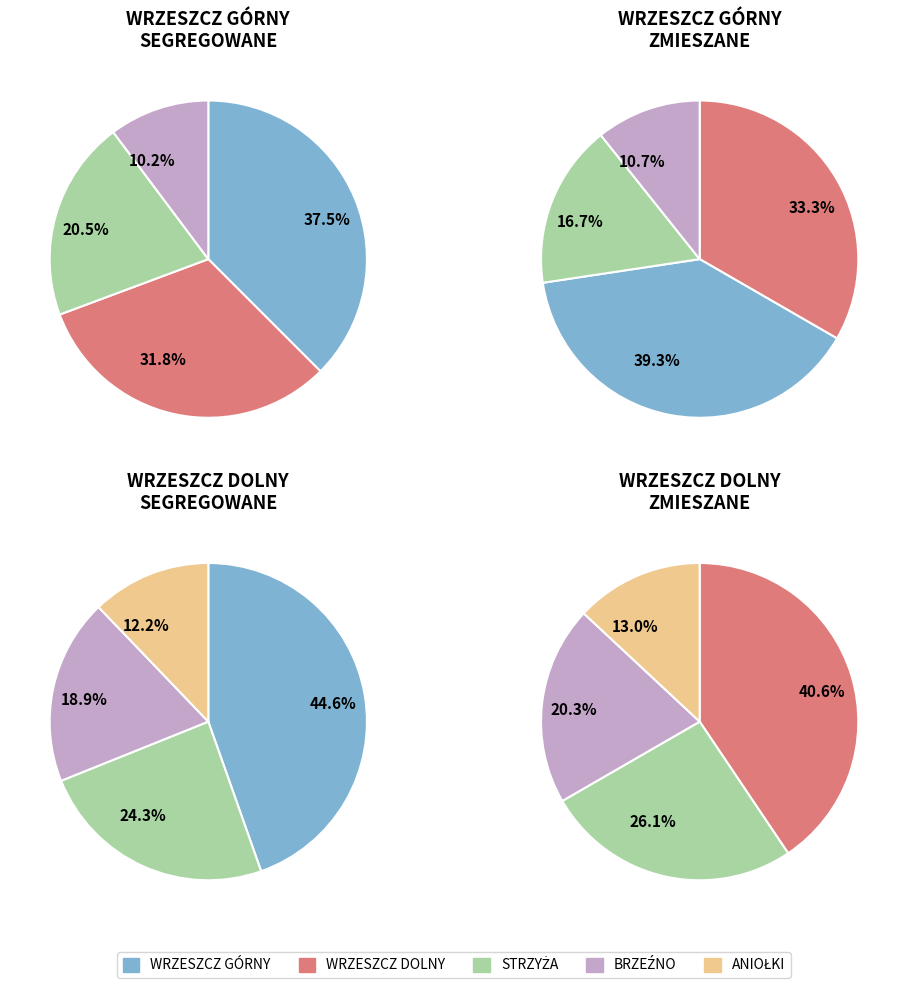

Is the sum of BRZEŹNO and STRZYŻA greater than half?

No